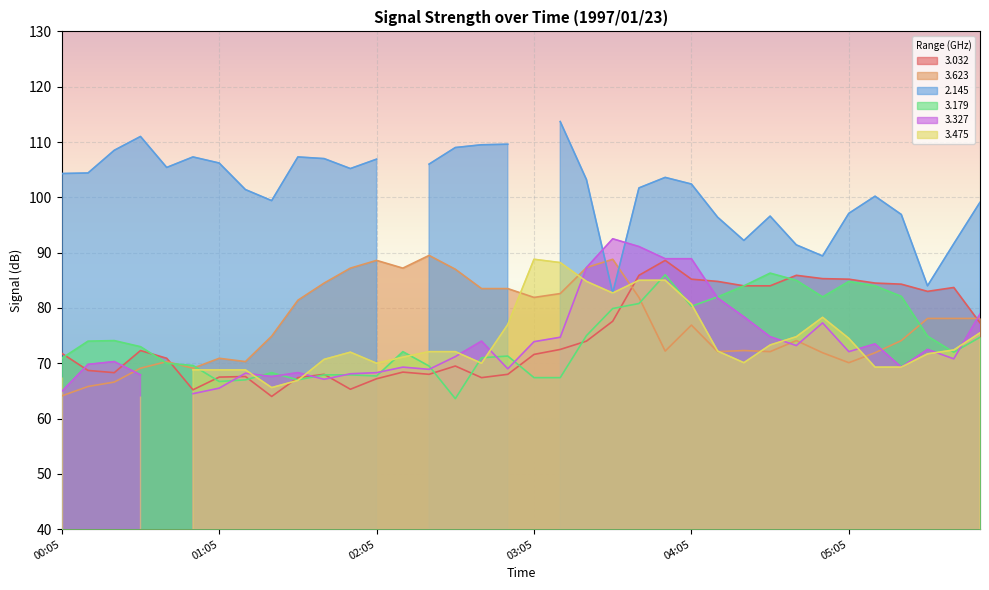

Where is the first local maximum for 3.032?

00:35